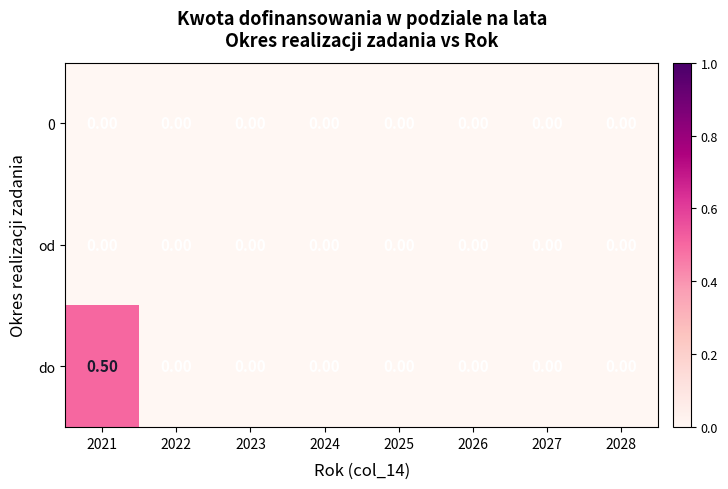

At which category is the sum across all series the highest?

2021